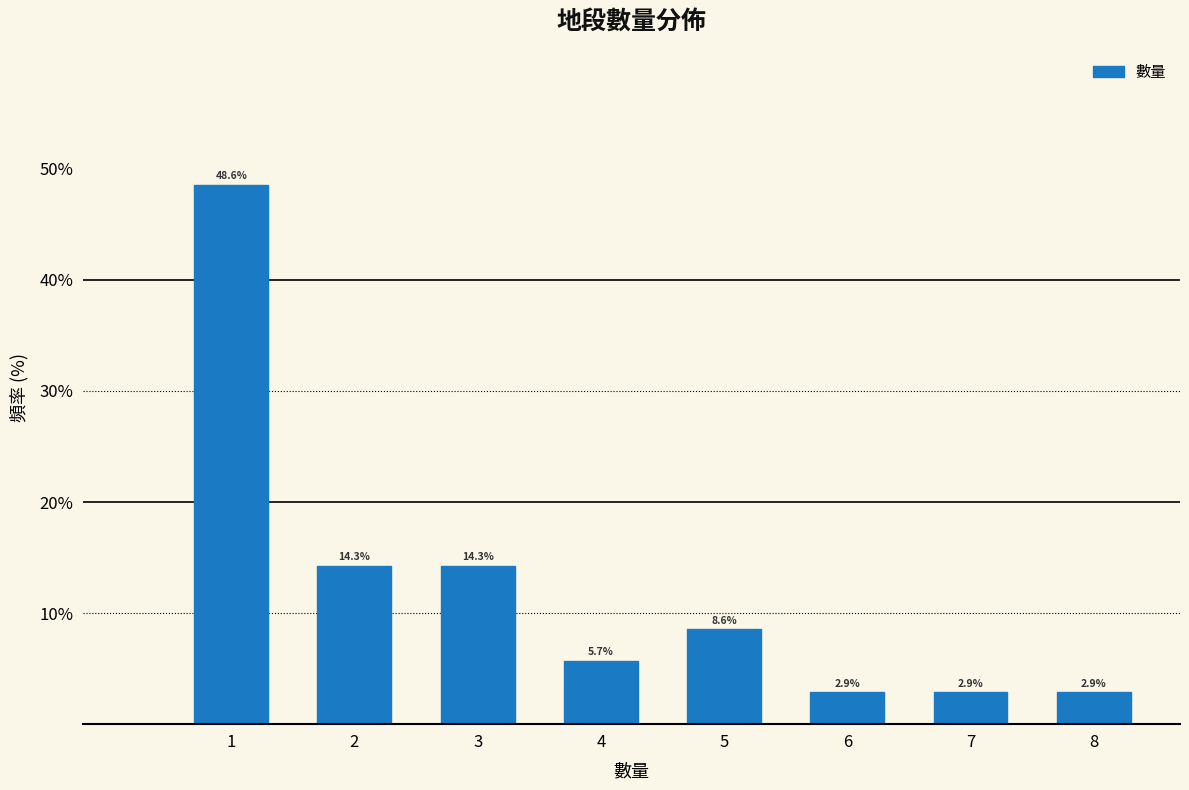

Reading left to right, extract all data points from this chart.

48.6	14.3	14.3	5.7	8.6	2.9	2.9	2.9